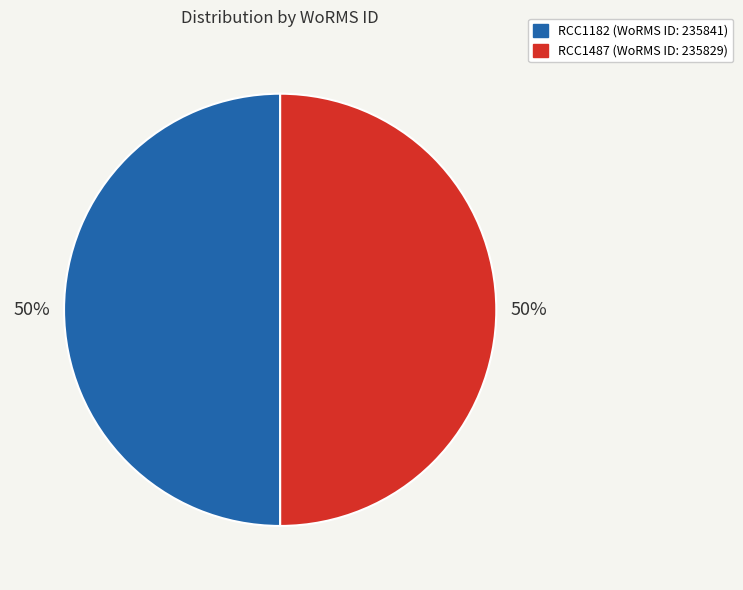

How many slices are in this pie chart?

2